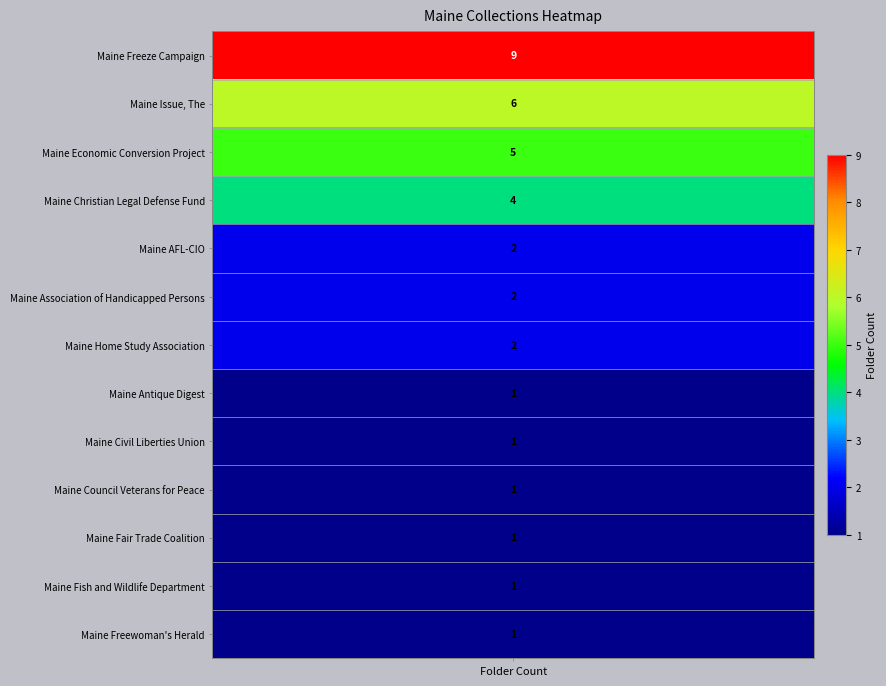

The value at Maine Association of Handicapped Persons is 3. True or false?

False